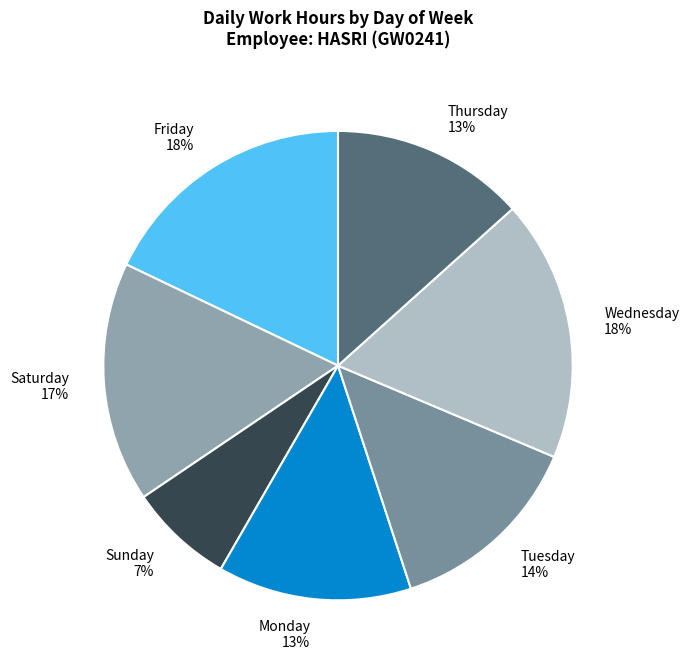

Is the sum of Saturday 17% and Wednesday 18% greater than half?

No